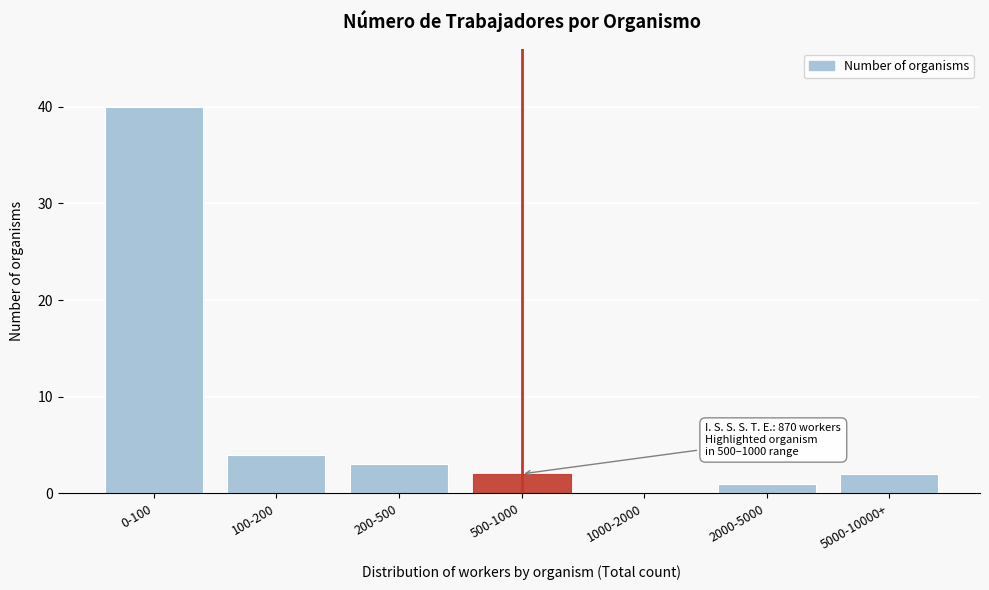

Reading right to left, extract all data points from this chart.

5000-10000+=2	2000-5000=1	1000-2000=0	500-1000=2	200-500=3	100-200=4	0-100=40